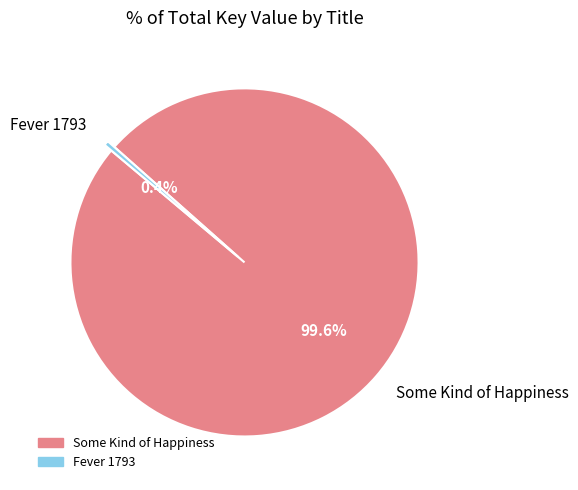

Which category has the biggest portion of the pie?

Some Kind of Happiness